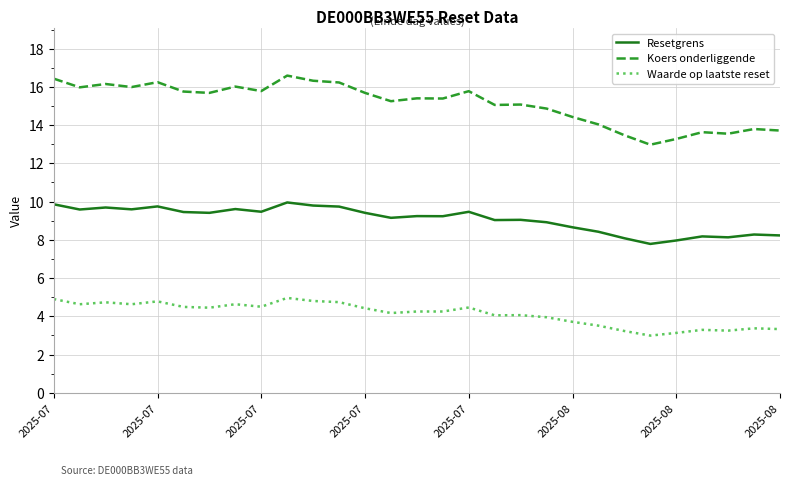

Which series has the largest range (max minus min)?

Koers onderliggende